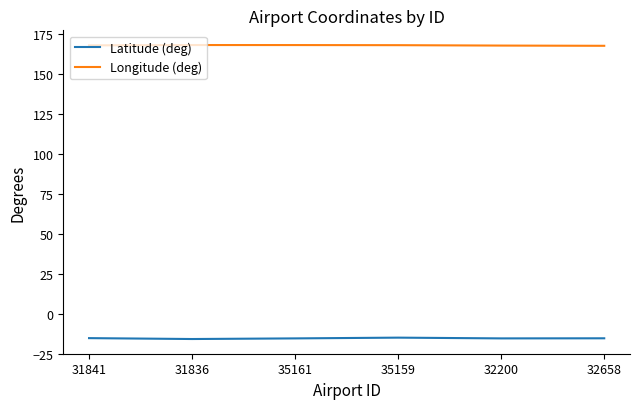

True or false: Longitude (deg) and Latitude (deg) cross at least once.

False